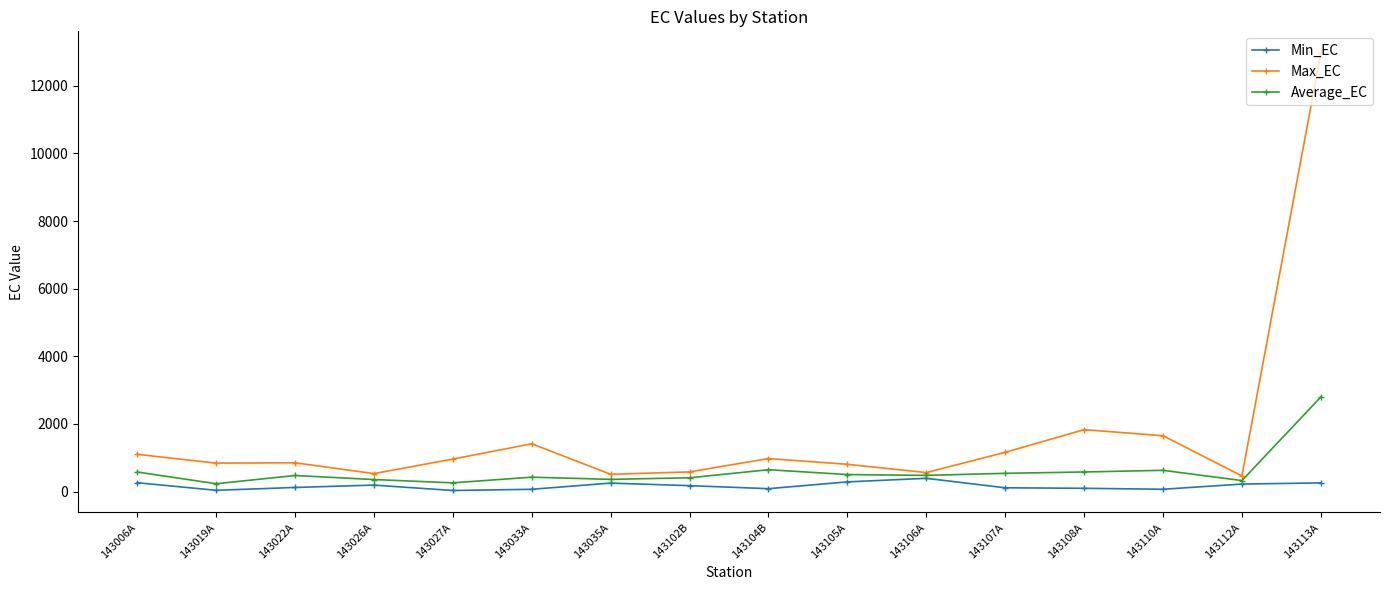

How many series are shown in this chart?

3